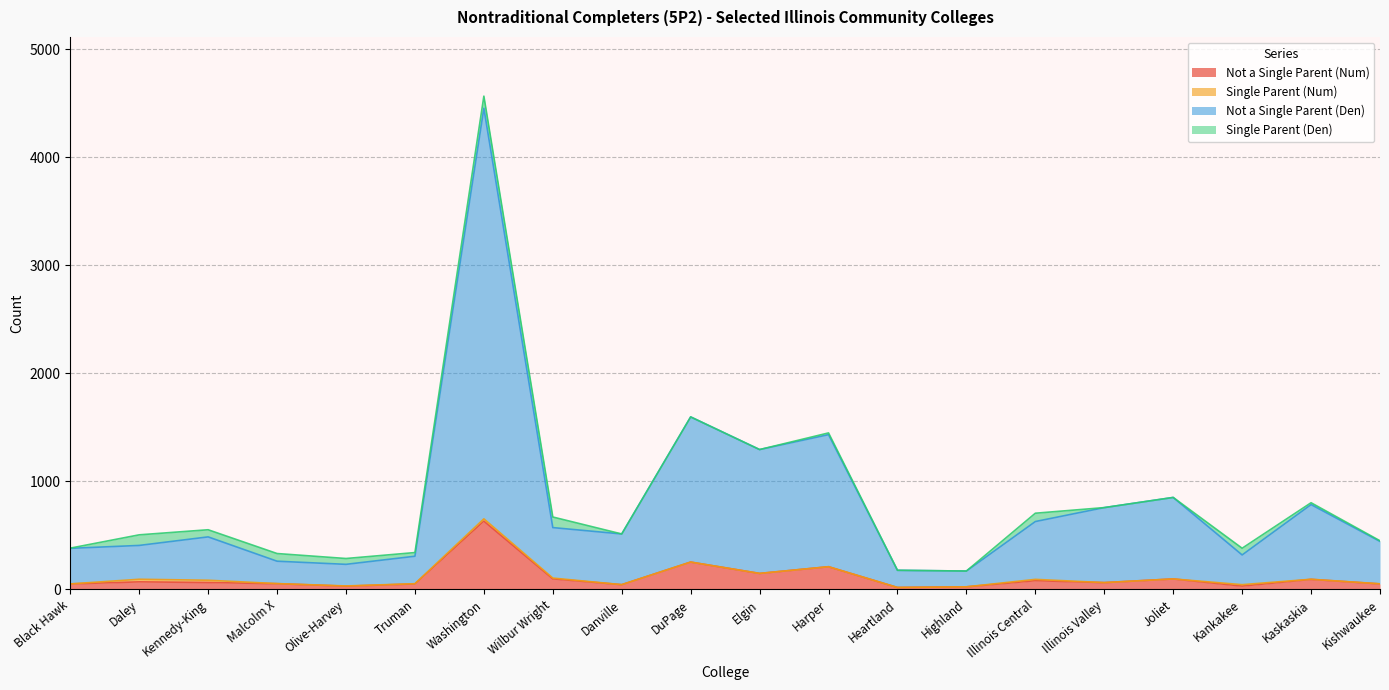

How many values in the Not a Single Parent (Num) series are below 64?

10